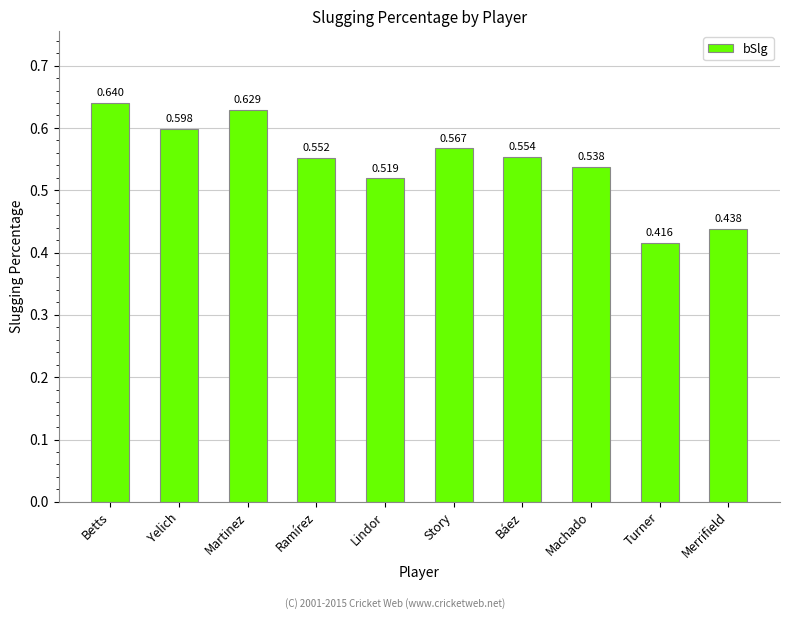

Which category has the lowest value across all series?

Turner